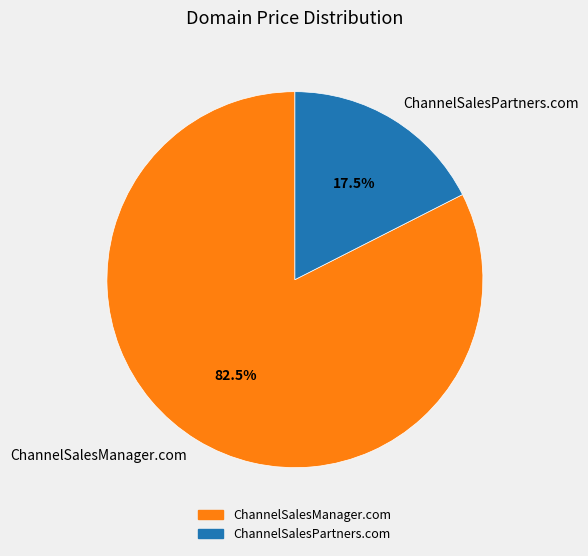

Is ChannelSalesManager.com the majority of the pie?

Yes